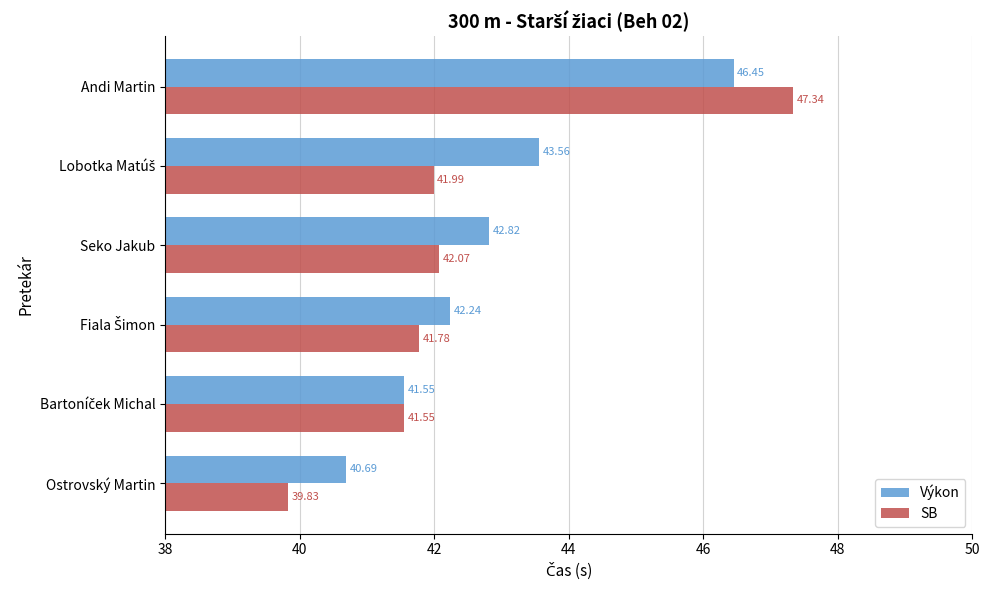

Which series has the largest range (max minus min)?

SB